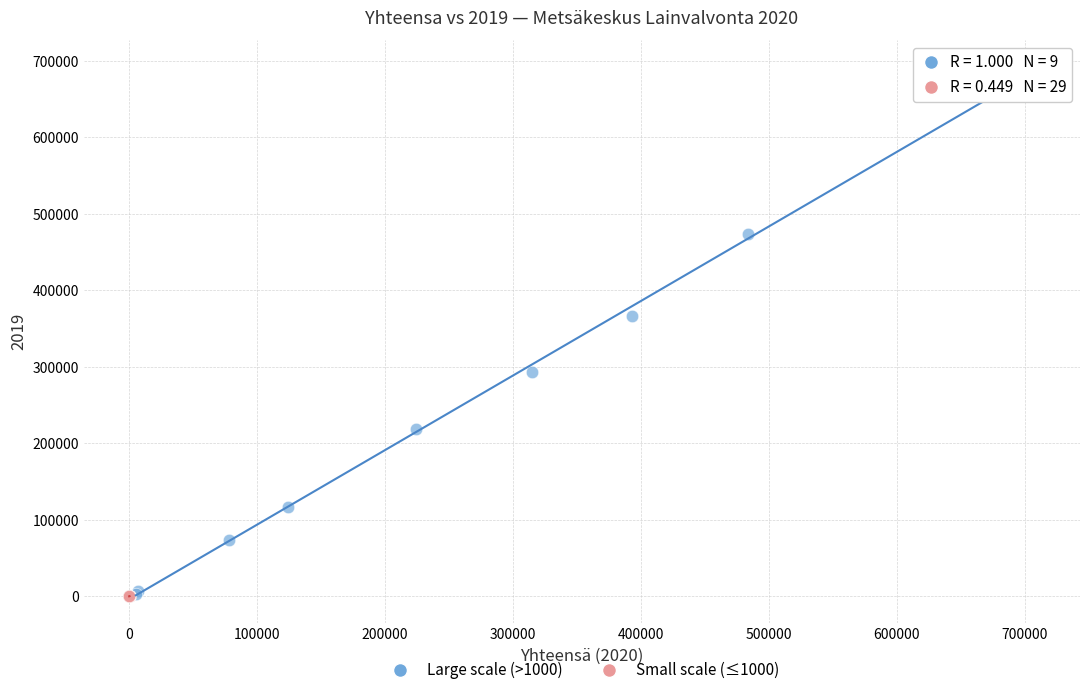

Which series reaches the maximum Y coordinate?

Large scale (>1000)